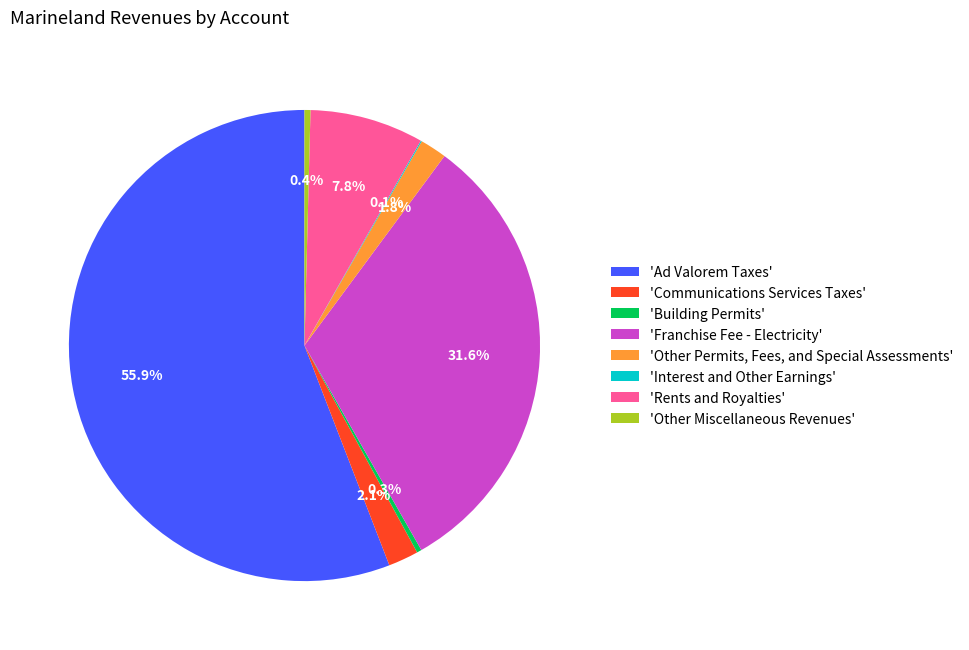

Between 'Building Permits' and 'Rents and Royalties', which is larger?

'Rents and Royalties'